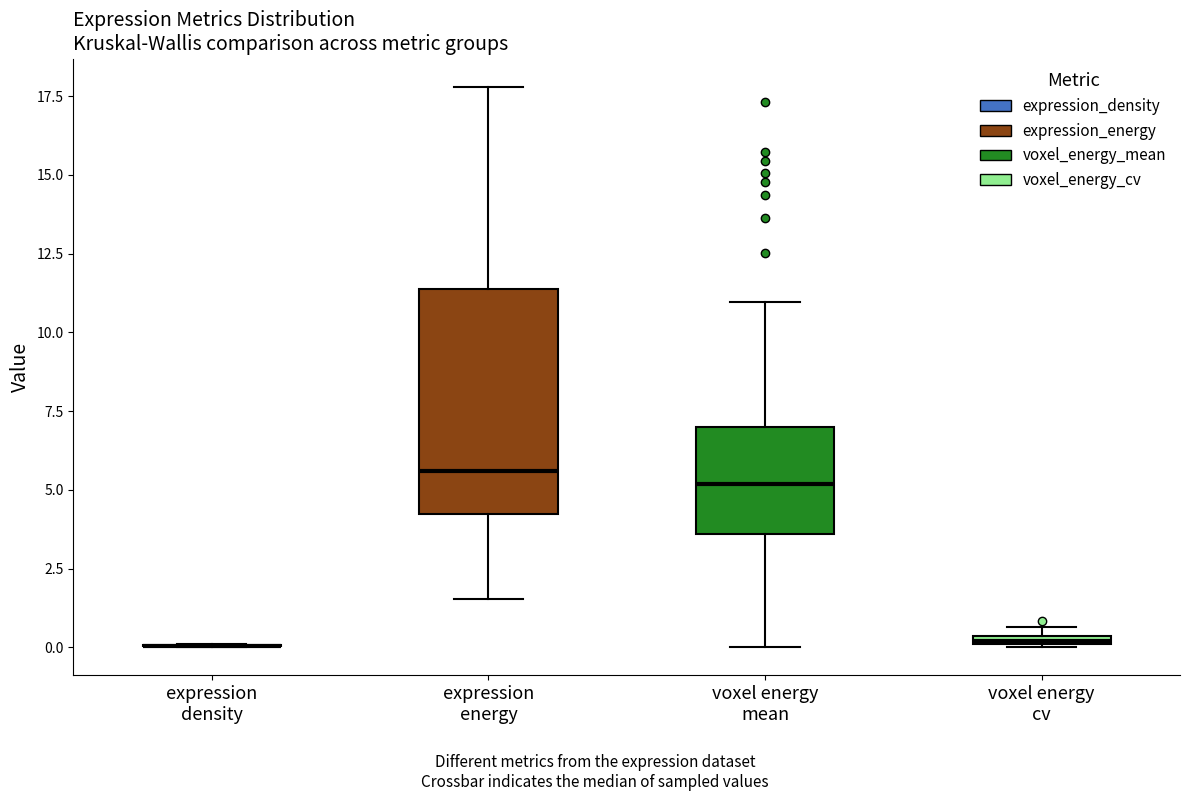

Comparing the boxes themselves (not the whiskers), which one is the tallest?

expression energy